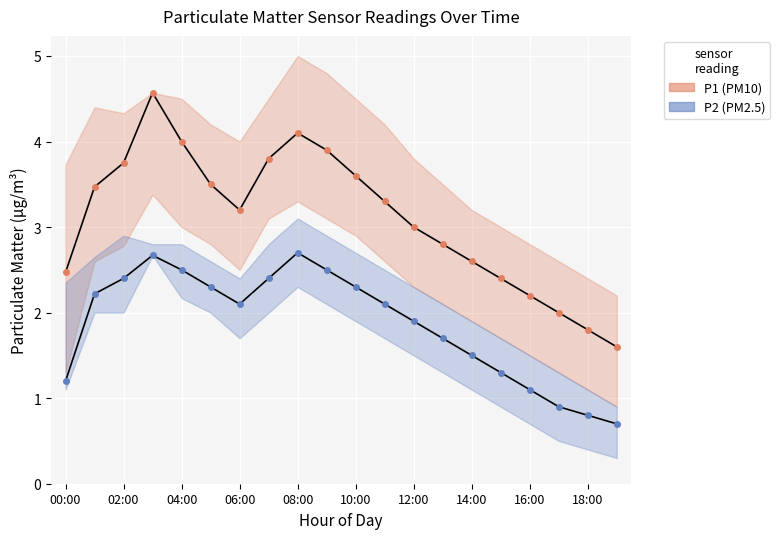

At which label is P2_upper closest to 2?

13:00